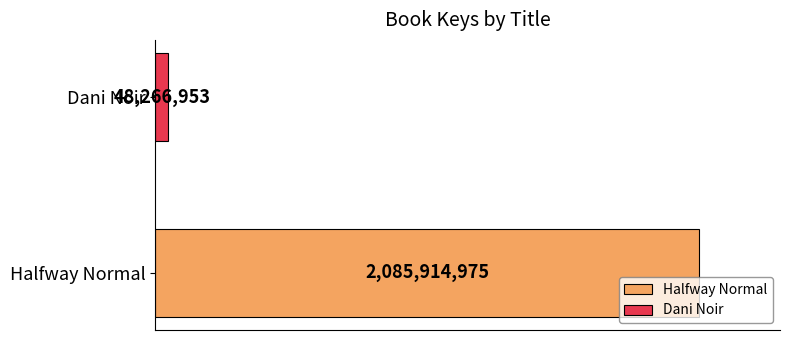

What are all the series names shown in the legend?

Halfway Normal, Dani Noir